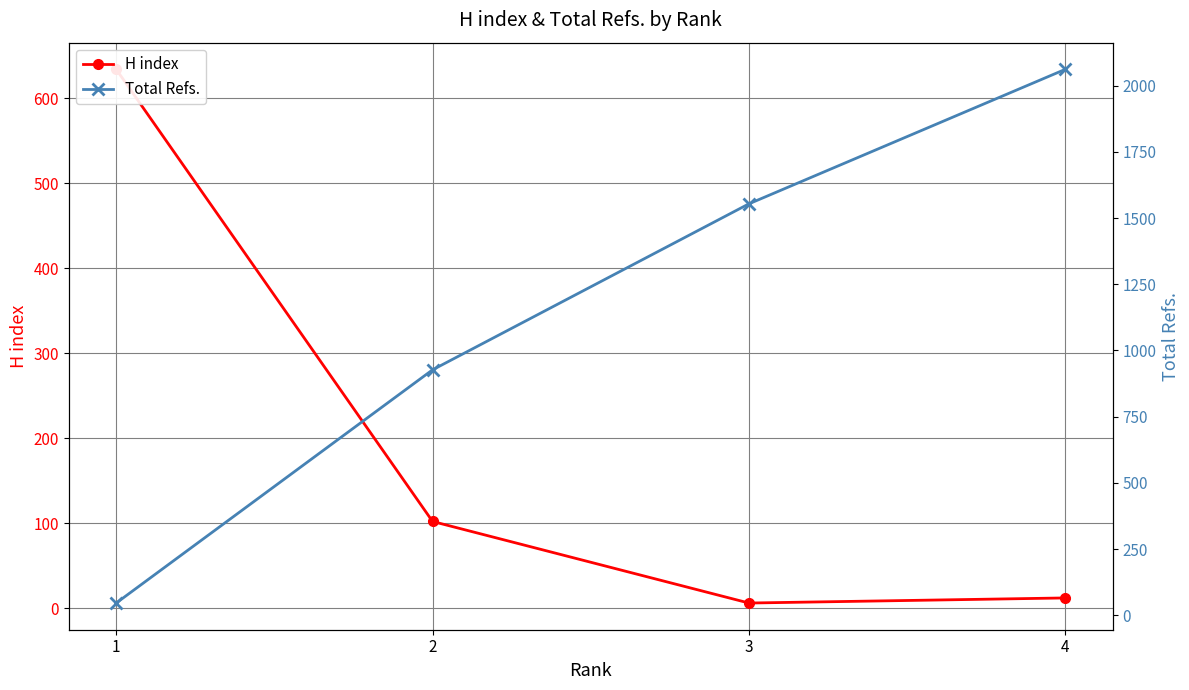

Does the chart have visible grid lines?

Yes